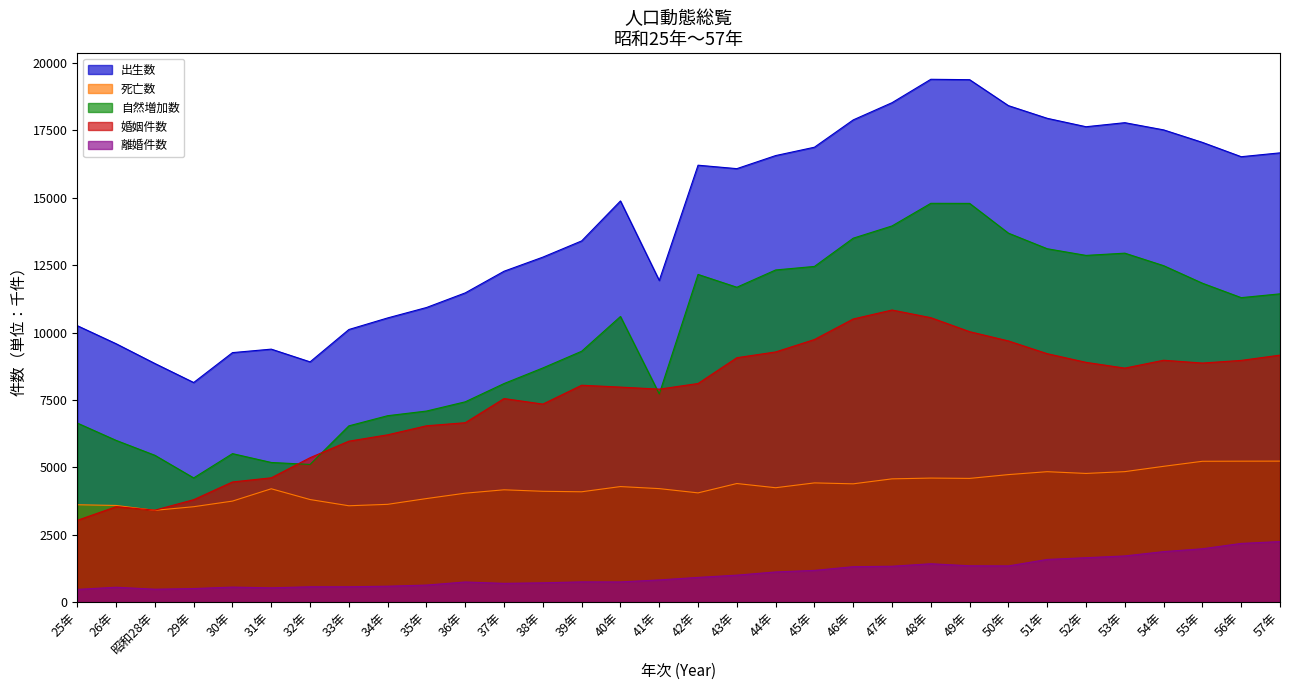

Count the number of data series in this chart.

5